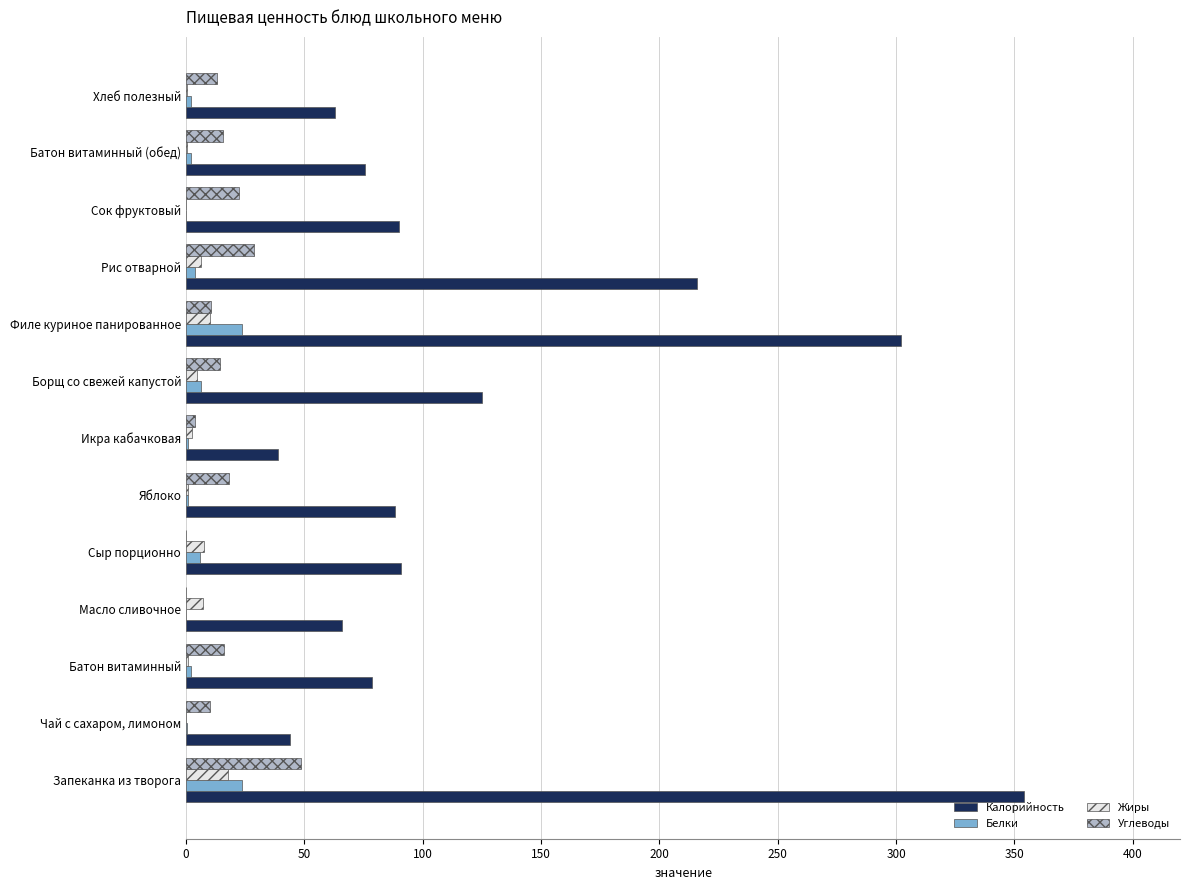

What is the highest value of the Калорийность series?

354.0